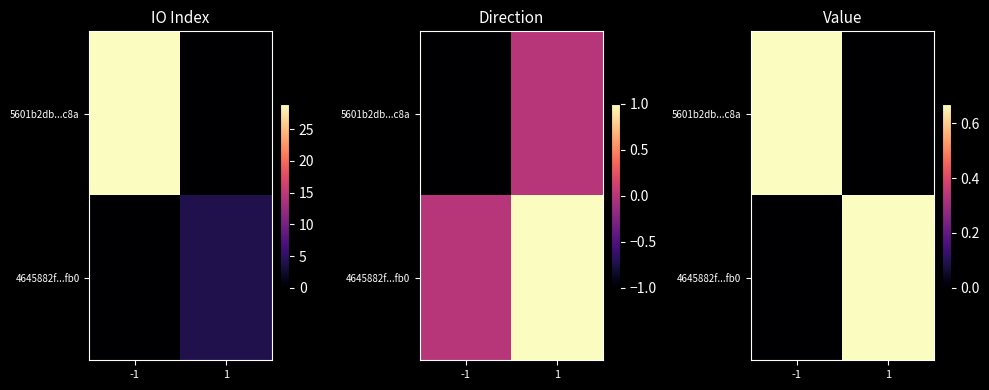

Which category has the lowest value in the 4645882f...fb0 series?

-1